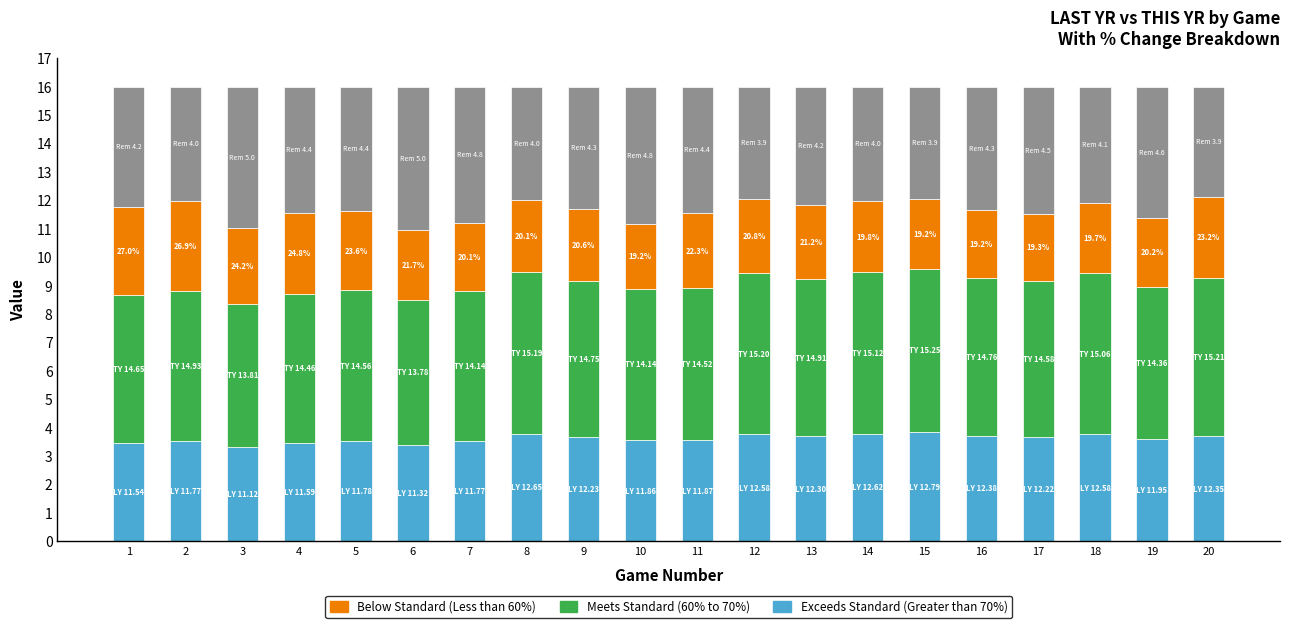

What is the total value across all series at 10?

16.0